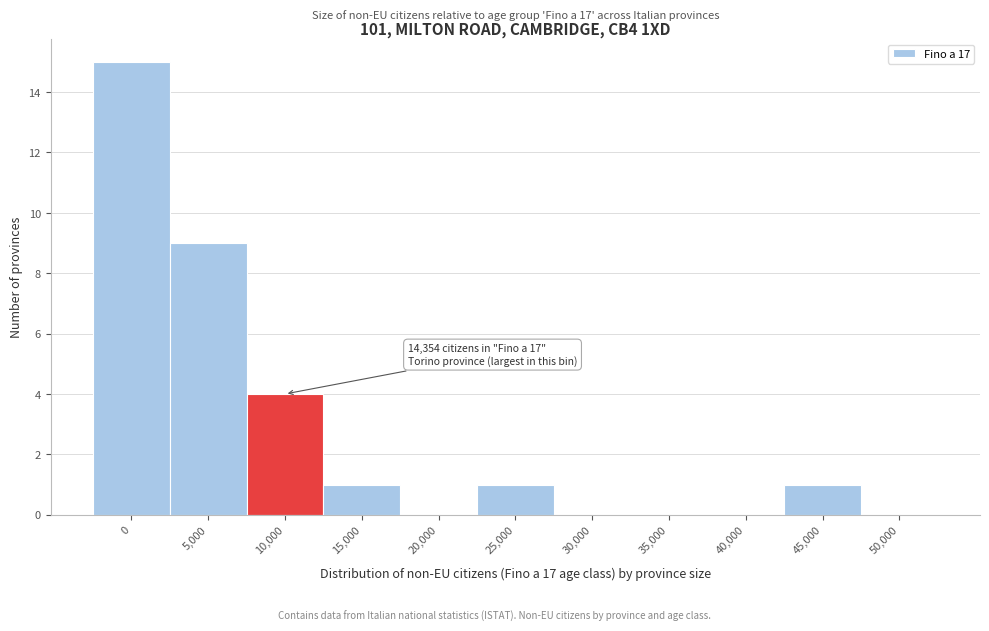

Reading left to right, list all the values displayed in this chart.

0=15	5,000=9	10,000=4	15,000=1	20,000=0	25,000=1	30,000=0	35,000=0	40,000=0	45,000=1	50,000=0